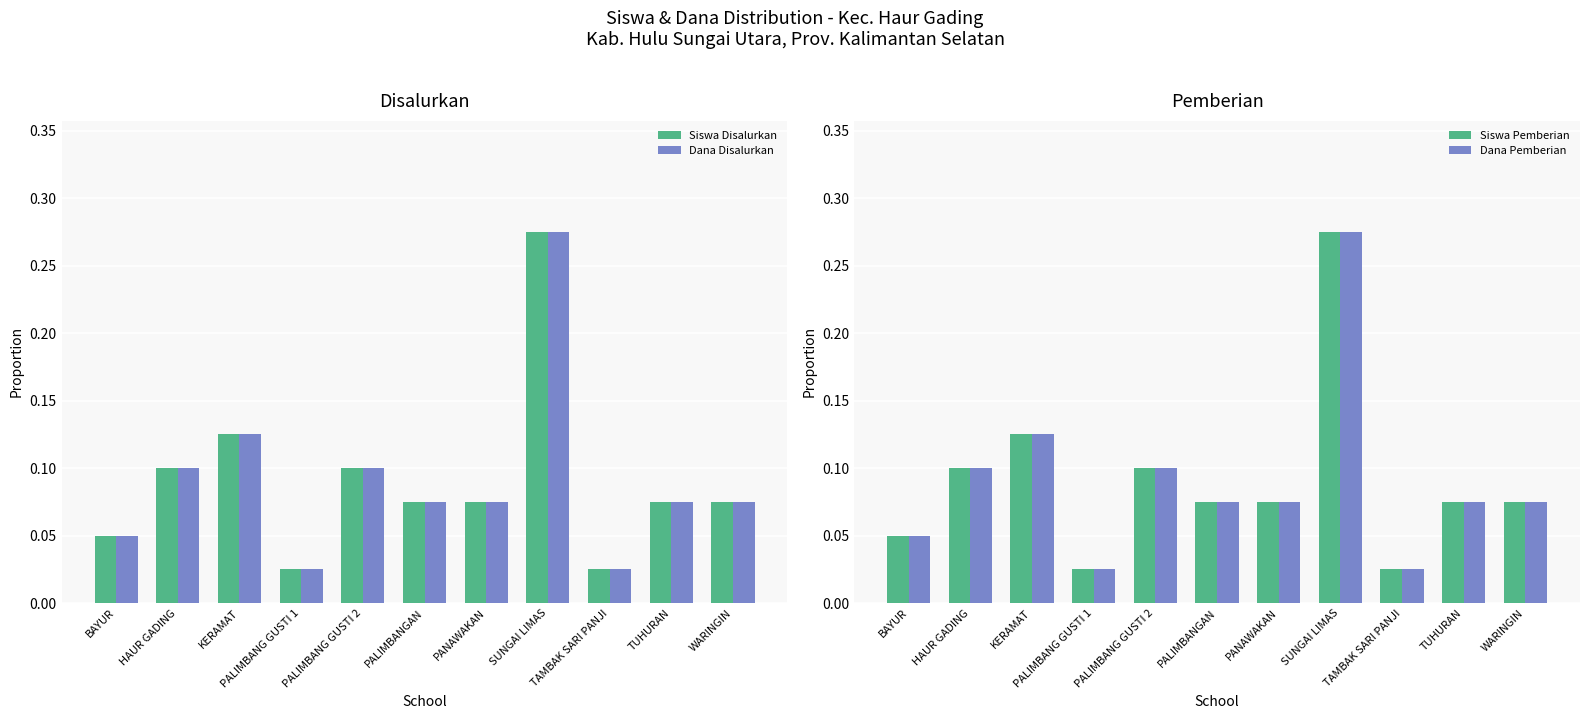

What is the label of the 1st bar from the right?

WARINGIN